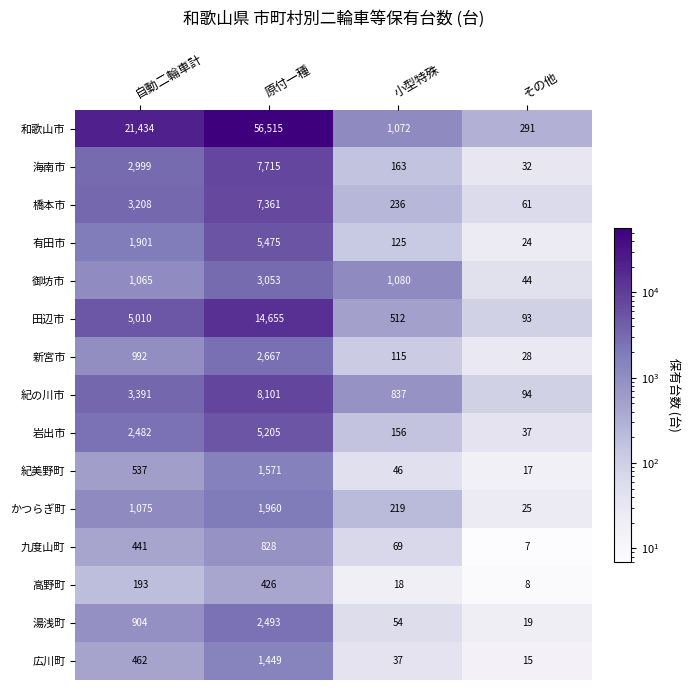

Count the number of categories in the chart.

4